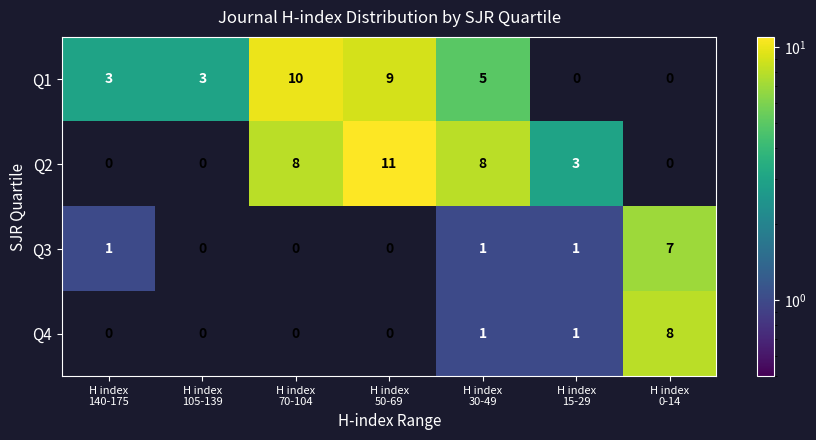

List the series in order of their peak value, highest first.

Q2, Q1, Q4, Q3